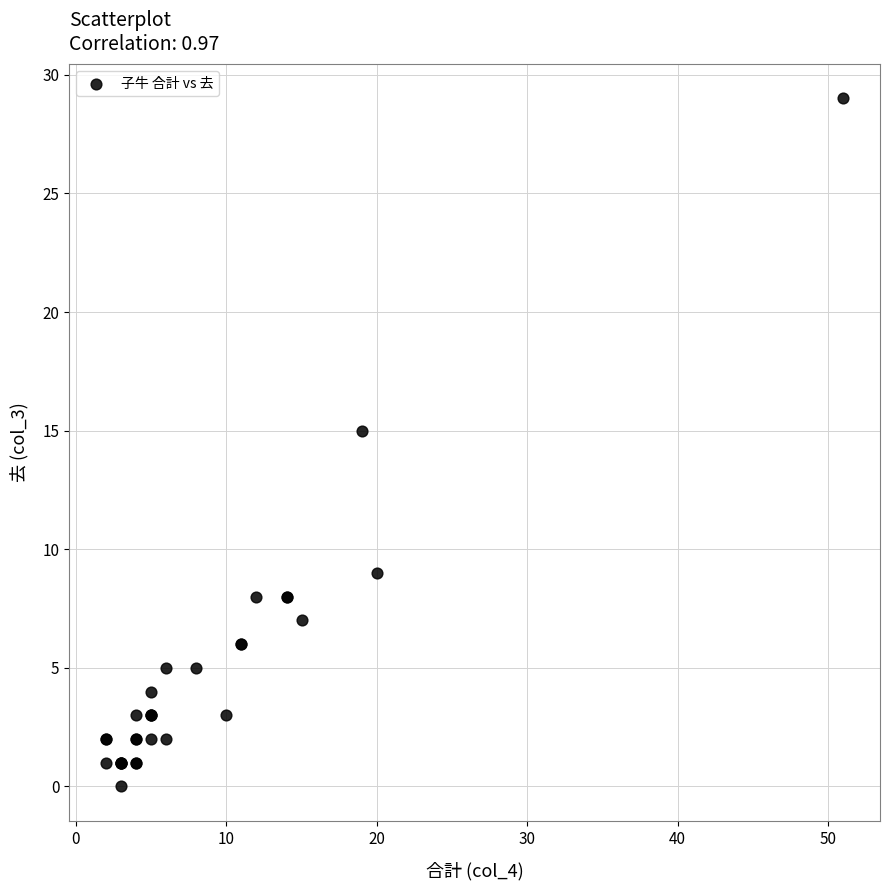

What Y value in the scatter plot is closest to 14?

15